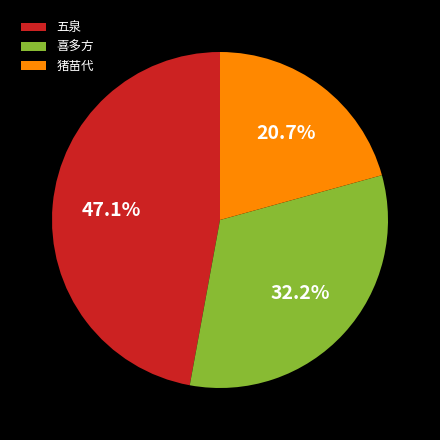

Does 猪苗代 represent more than half of the total?

No